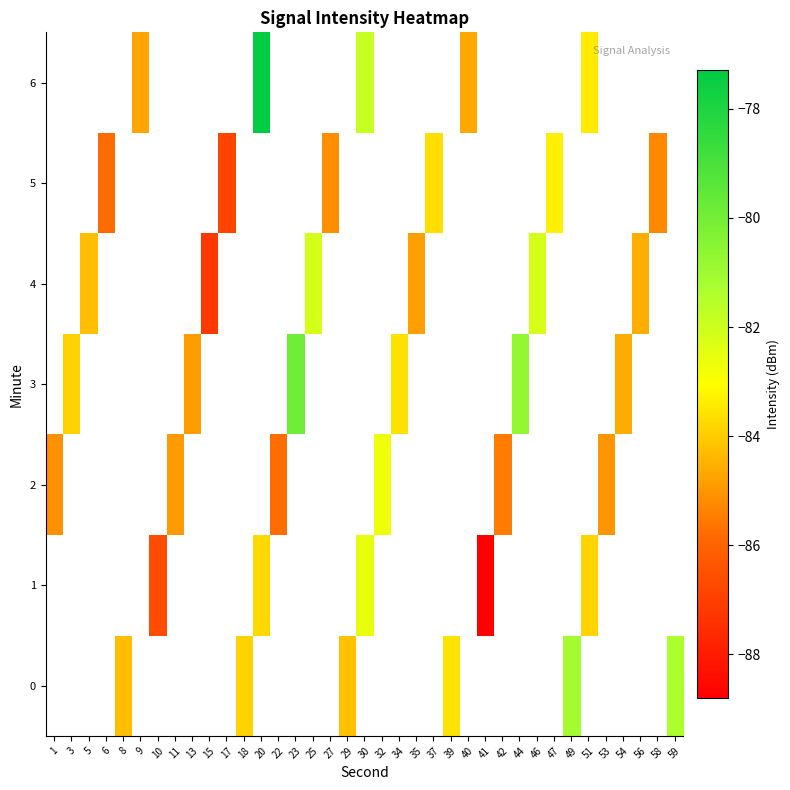

What is the maximum value shown in the chart?

-77.3